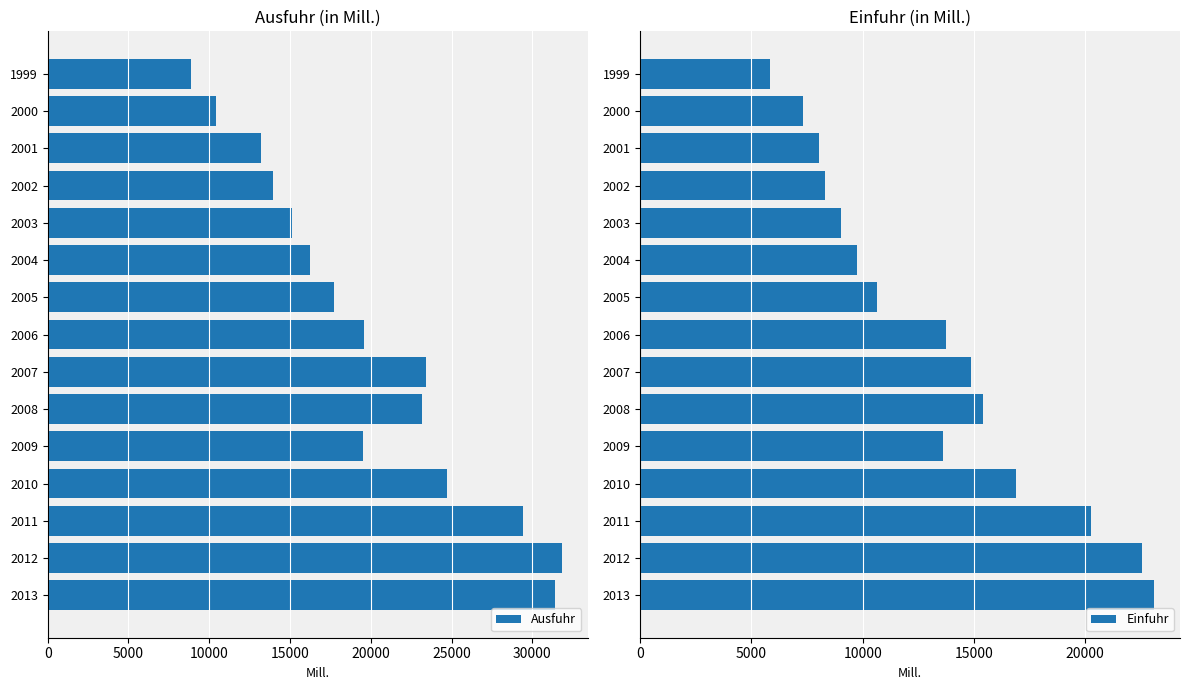

Reading left to right, transcribe all the data shown in this chart.

Ausfuhr: 8876.7	10425.4	13209.1	13931.7	15143.9	16259.6	17696.2	19589.9	23432.6	23200.0	19501.1	24743.4	29408.4	31827.7	31430.3
Einfuhr: 5823.7	7327.2	8046.1	8309.3	9002.3	9732.2	10623.5	13746.9	14856.3	15388.8	13605.3	16902.7	20252.9	22540.0	23100.0